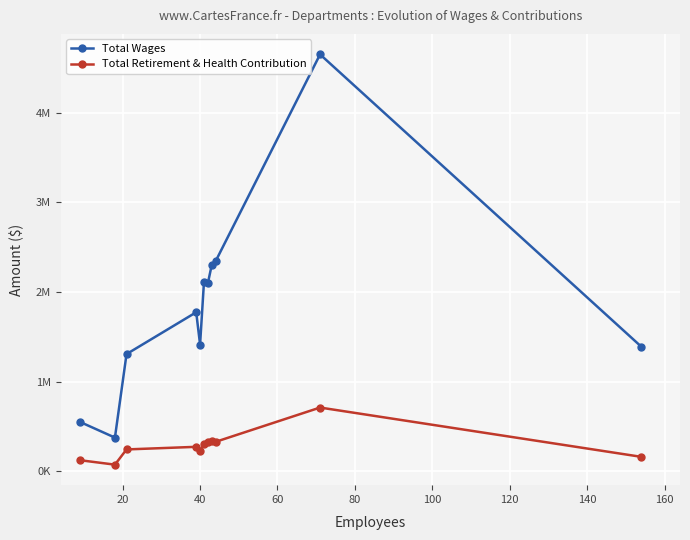

What are all the series names shown in the legend?

Total Wages, Total Retirement & Health Contribution